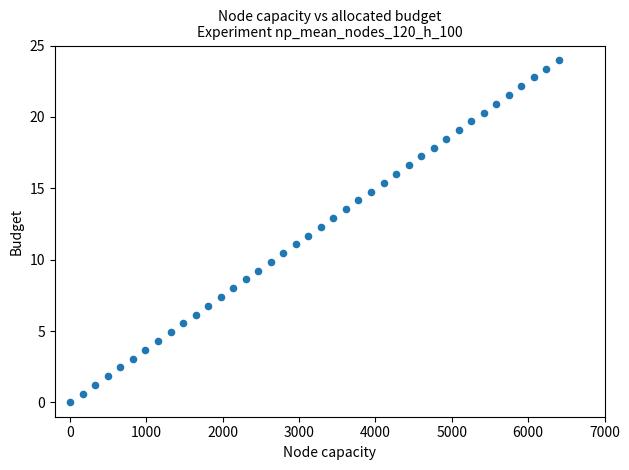

What is the range of Y values (max minus min)?

24.0